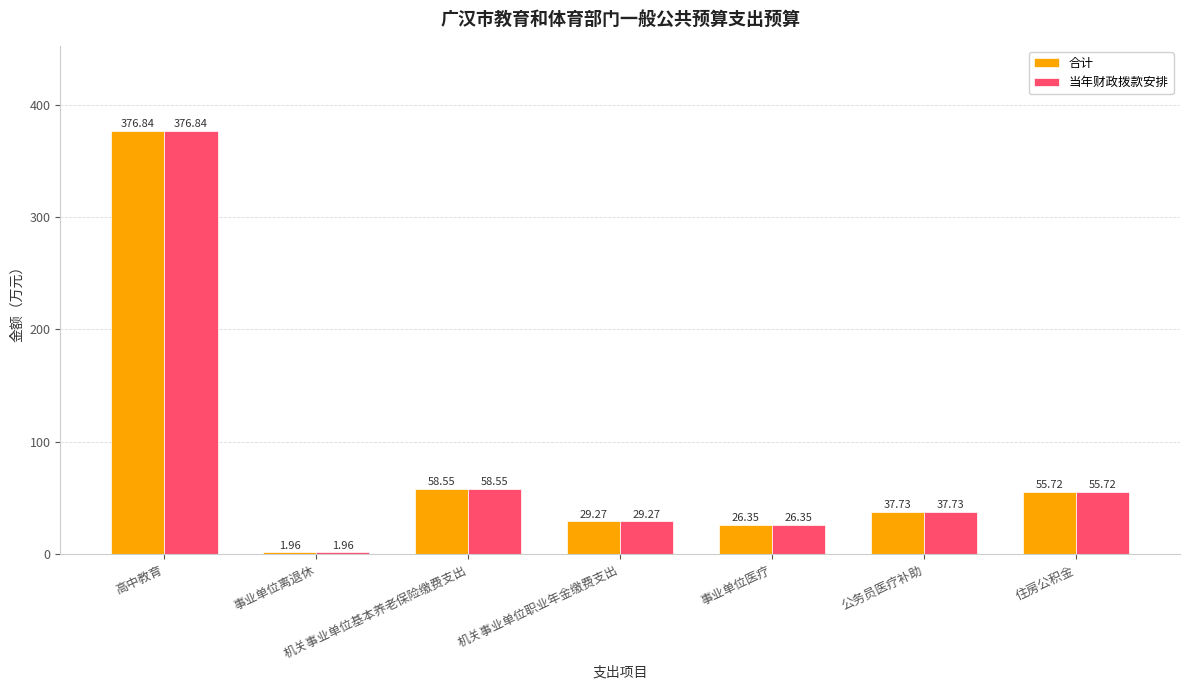

Are the bars grouped side by side (vs. stacked)?

Yes